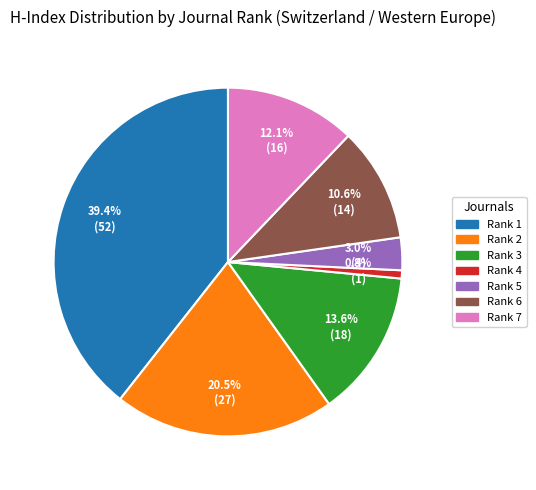

Does any single category account for the majority?

No